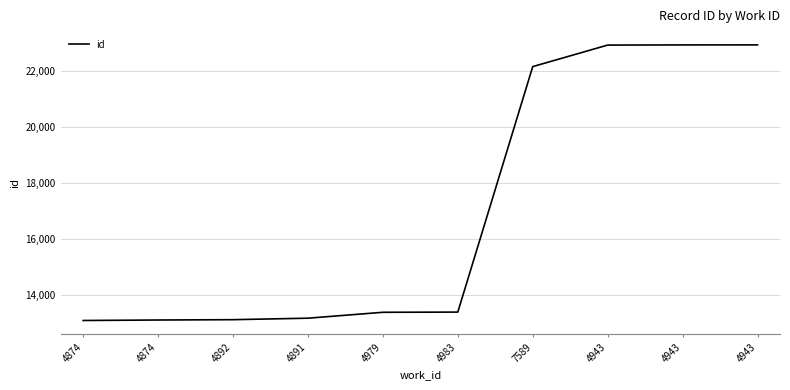

Where does the data first go above 13398?

7589